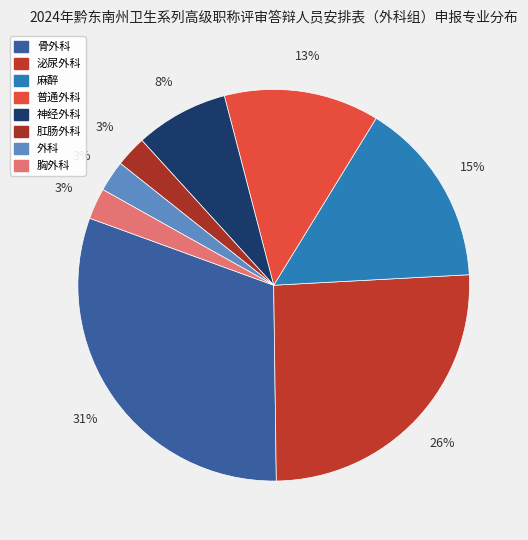

True or false: 普通外科 accounts for 13% of the total.

True